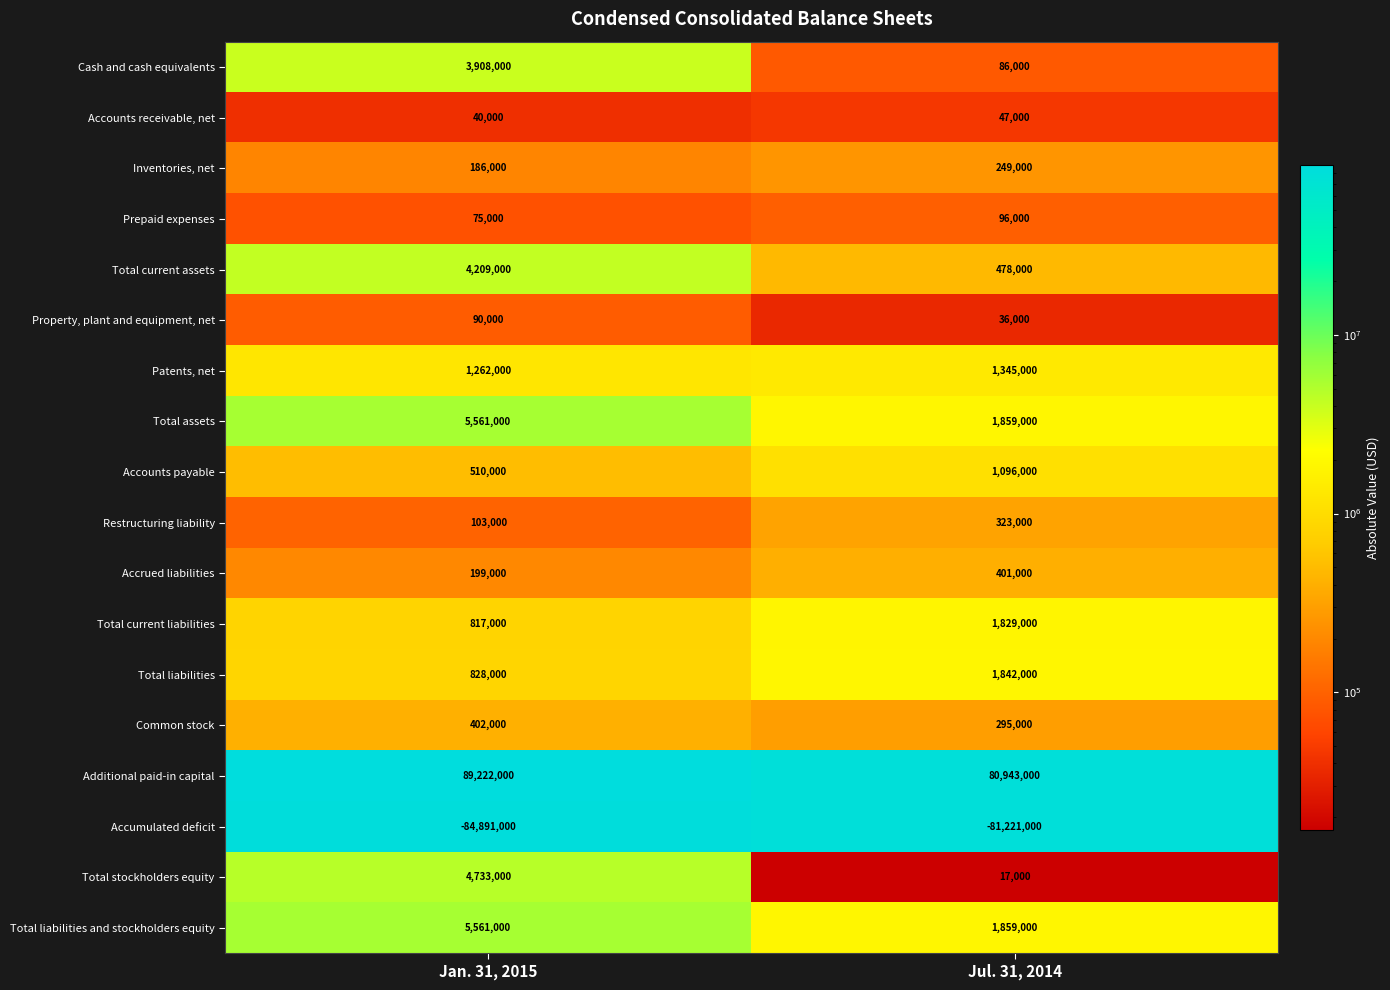

The value of Accumulated deficit at Jul. 31, 2014 is -136326771. True or false?

False